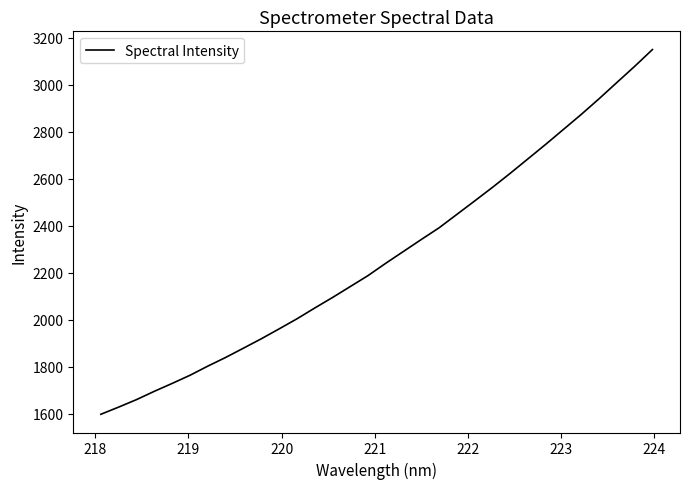

What is the difference between the maximum and minimum values?

1551.8